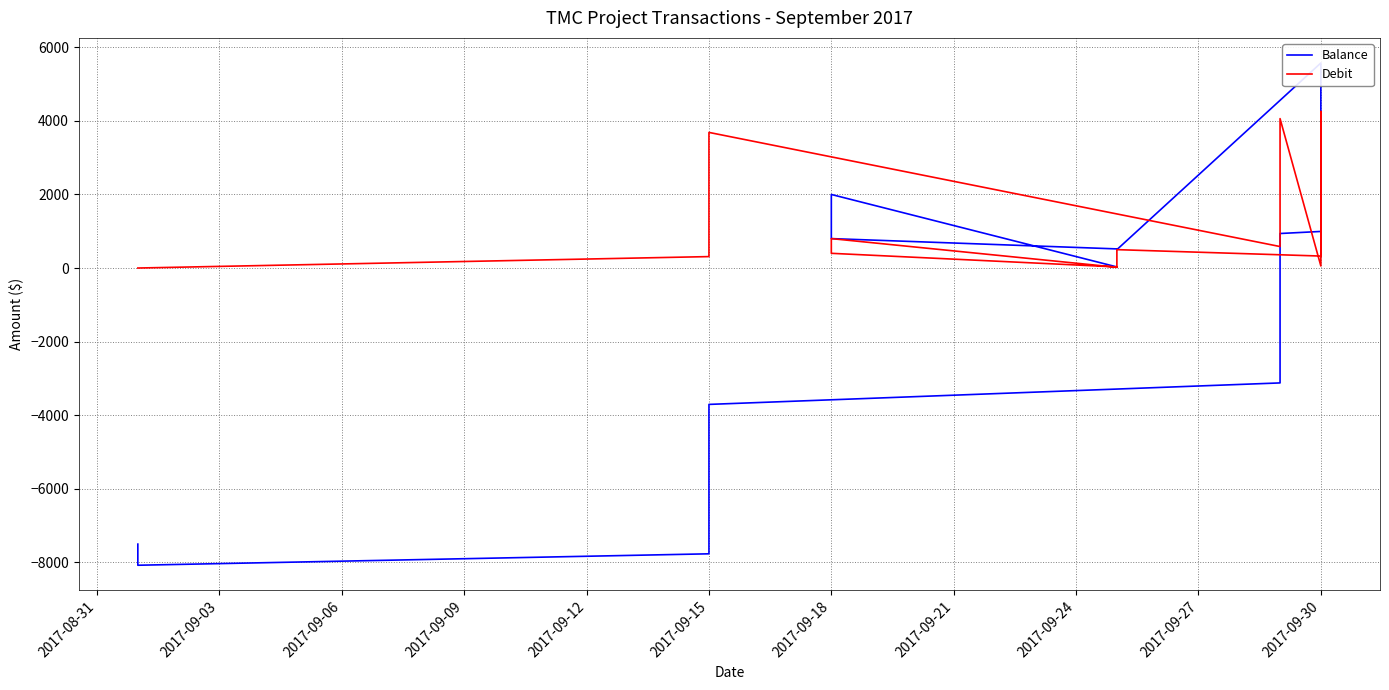

What are all the series names shown in the legend?

Balance, Debit